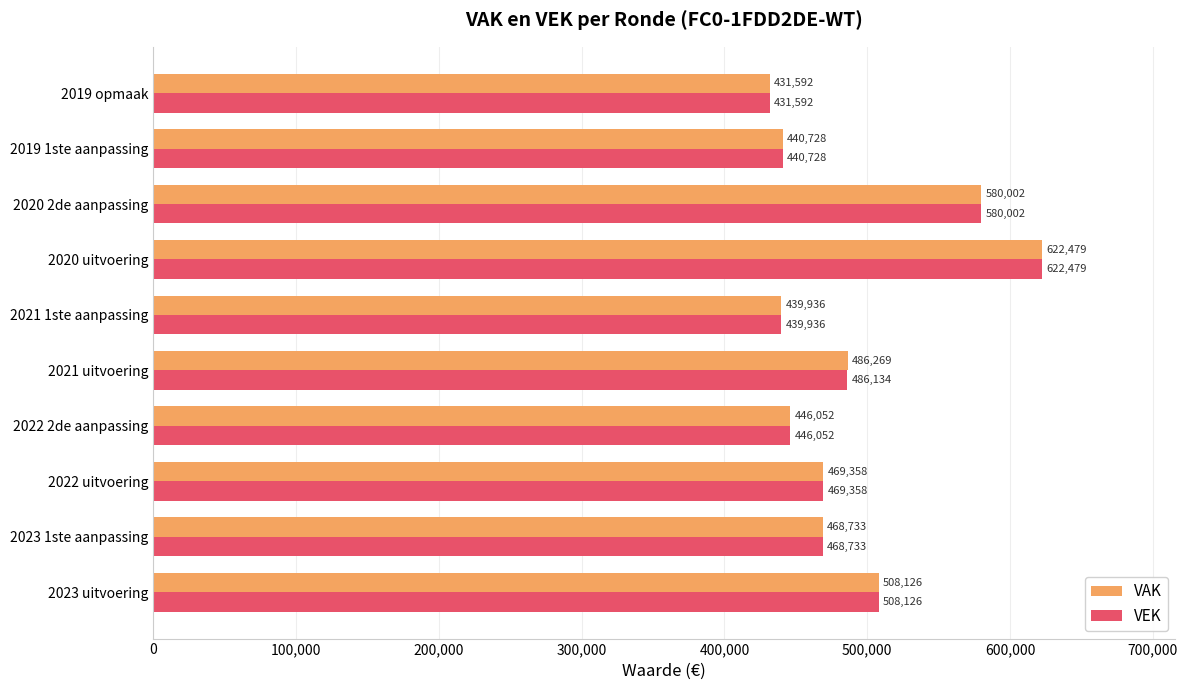

What are all the series names shown in the legend?

VAK, VEK